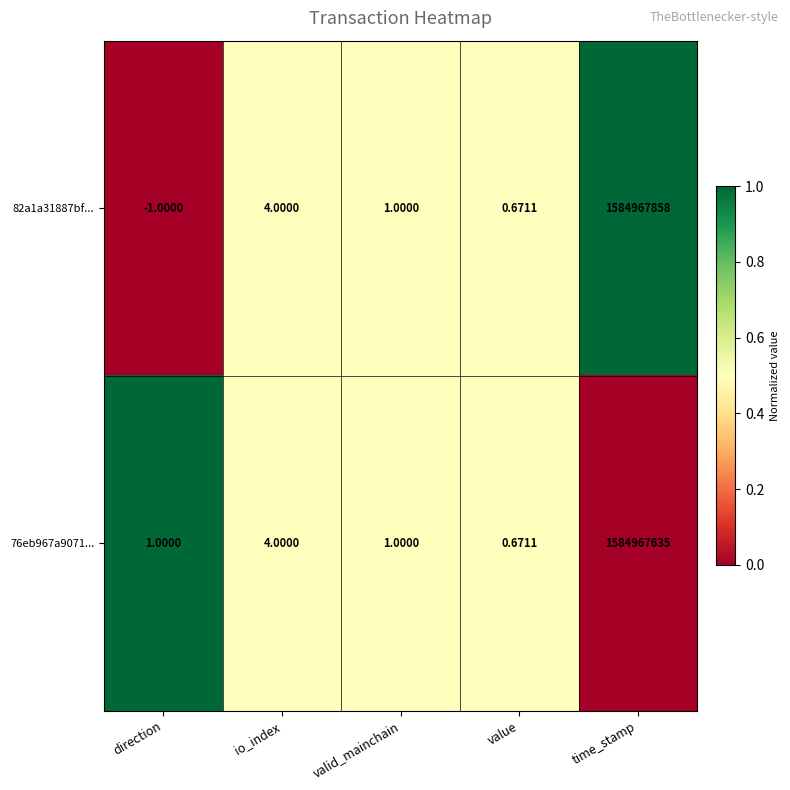

What is the total value across all series at direction?

0.0